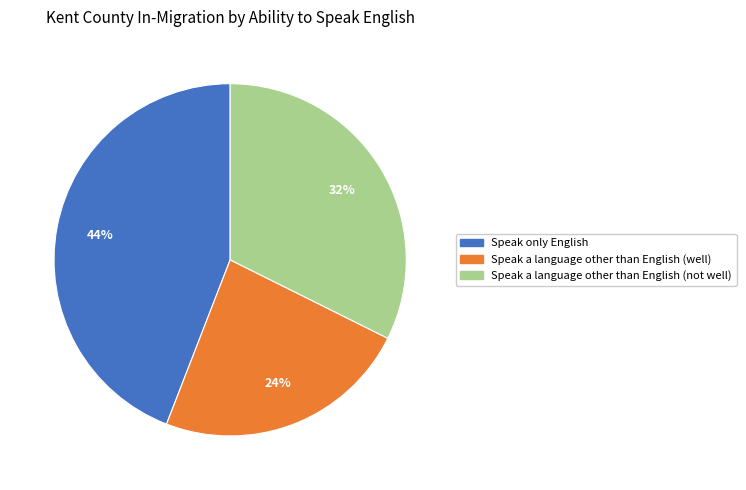

Approximately how many times larger is the value at Speak a language other than English (not well) compared to Speak only English?

0.7